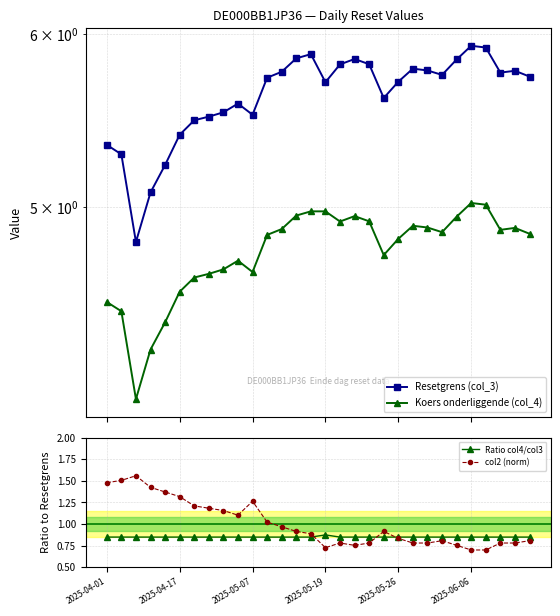

Count the Ratio col4/col3 values in the range 0 to 1.

30